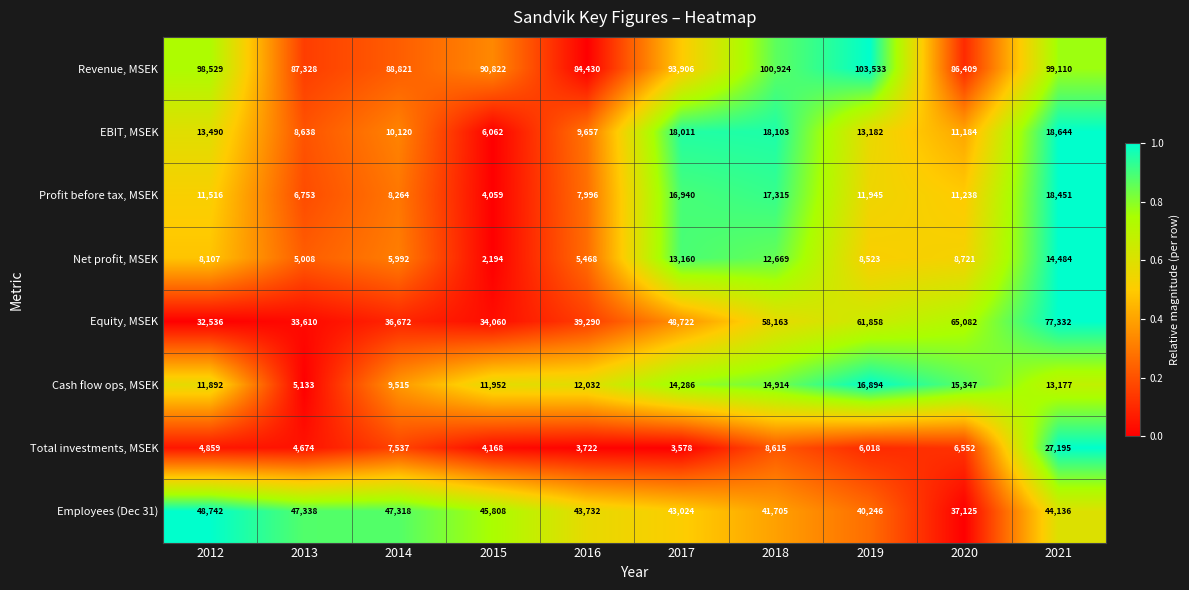

Between 2017 and 2019, which series saw the biggest shift?

Equity, MSEK